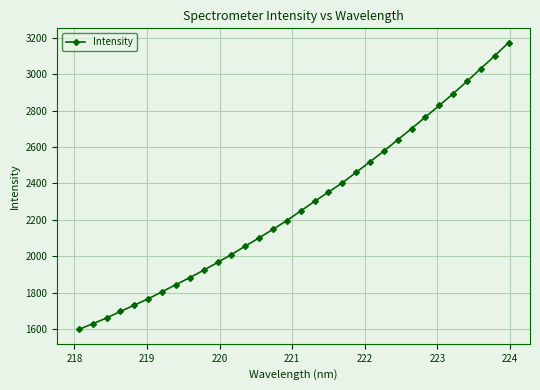

What is the sum of all values?

72978.7